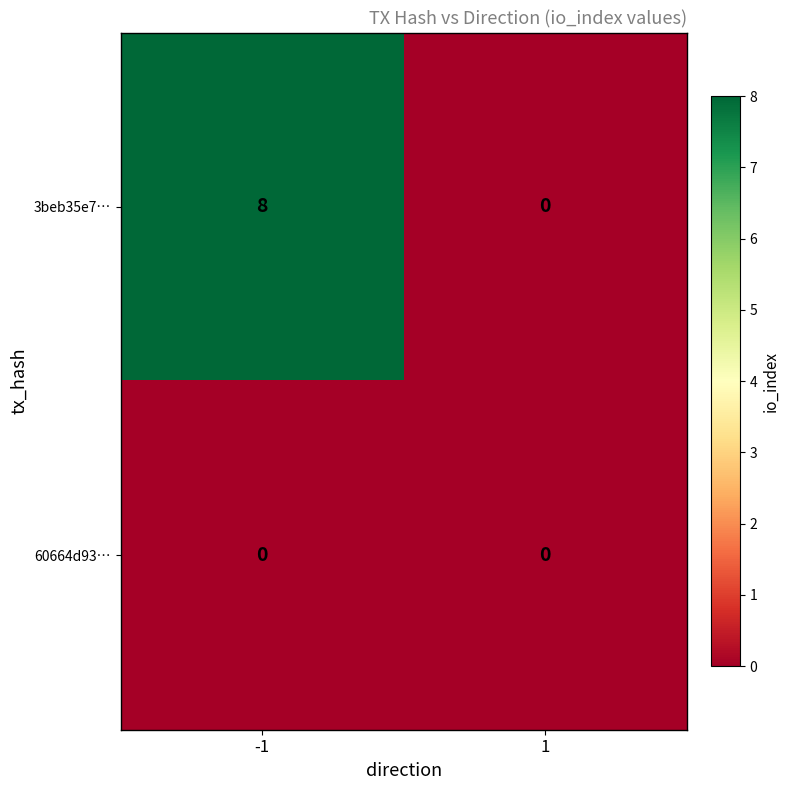

Is it true that 3beb35e7… equals 0 at 1?

True